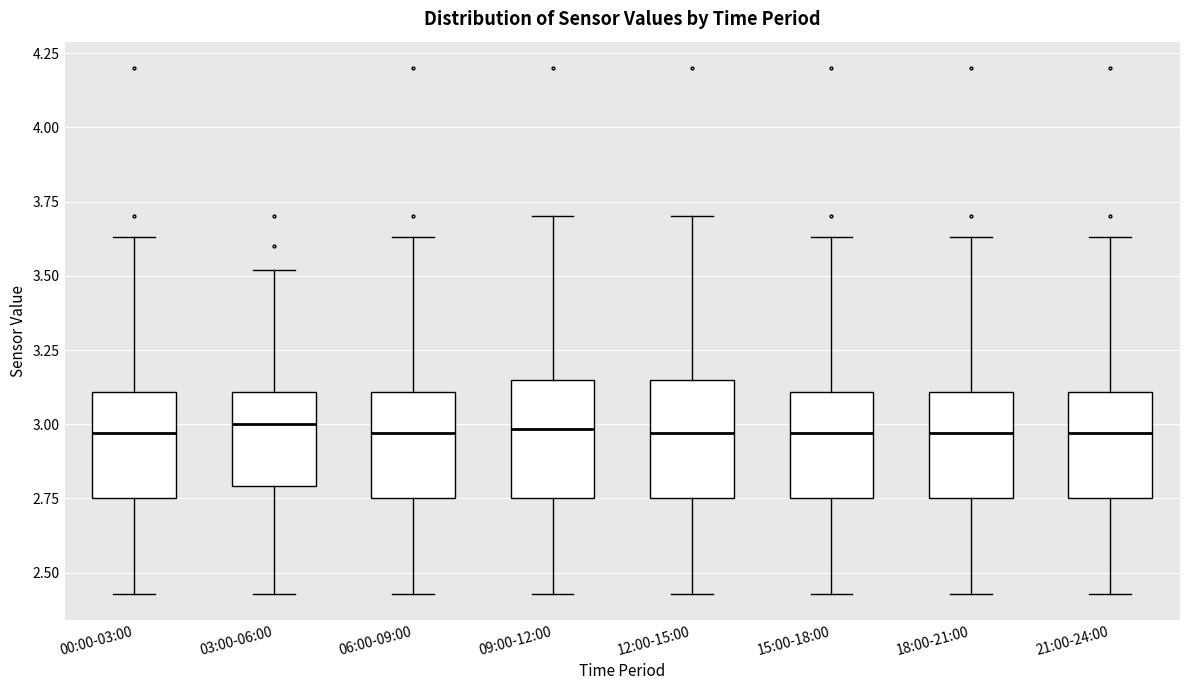

Where does the lower whisker of the box for 03:00-06:00 end on the y-axis? The values are not printed on the chart, so give them approximately, as read against the axis.

2.45